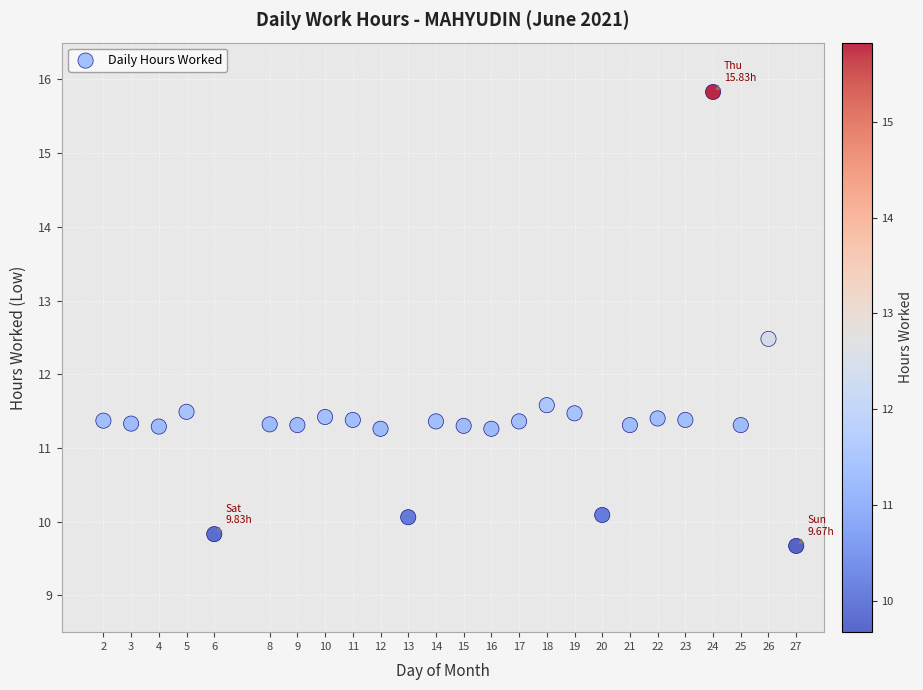

What is the range of Y values (max minus min)?

6.2